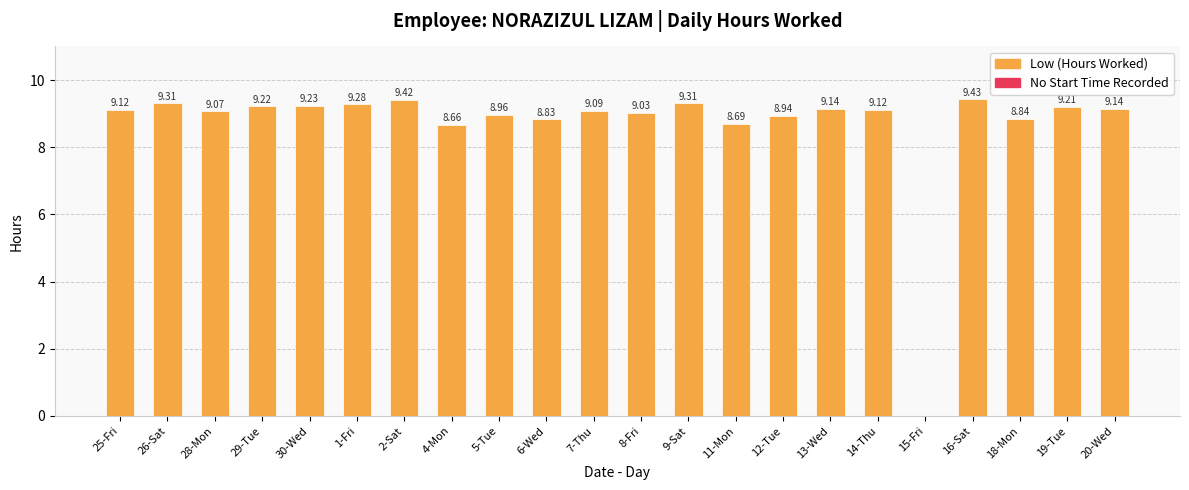

The chart shows a value of 14.5 at 28-Mon. True or false?

False